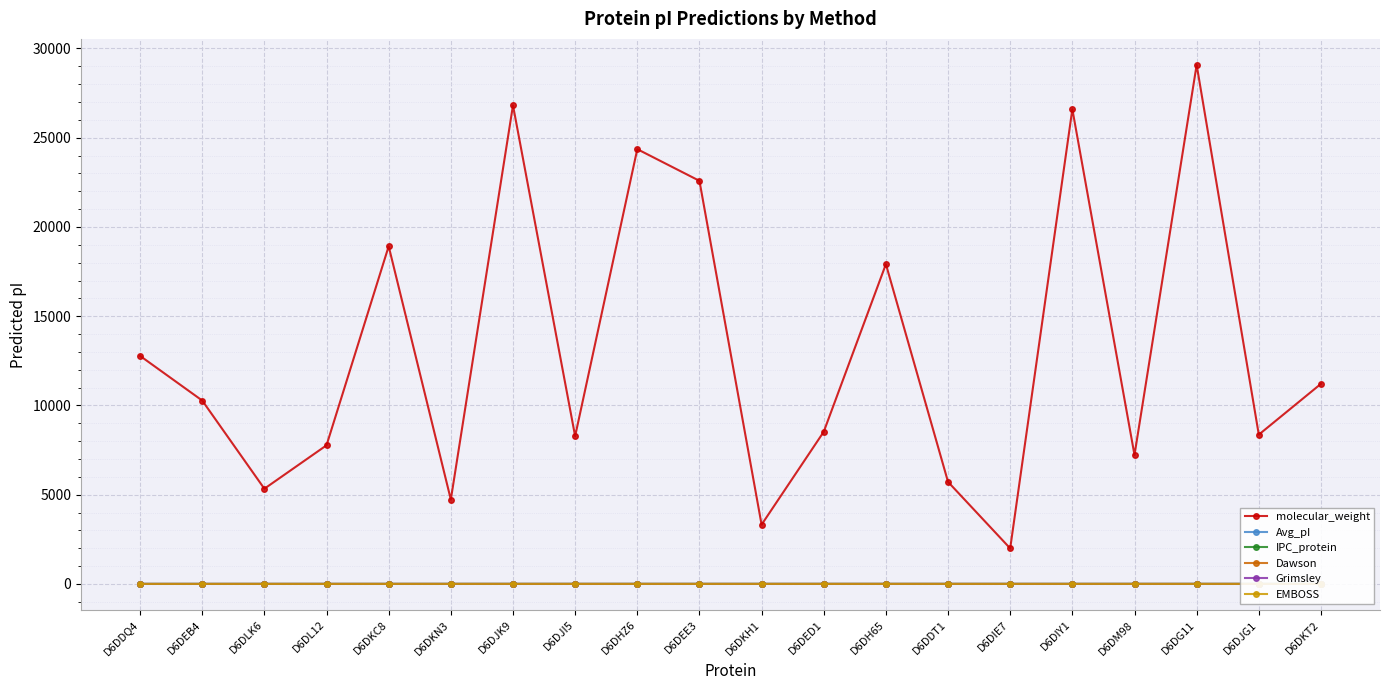

Is it true that molecular_weight equals 4730.4 at D6DKN3?

True